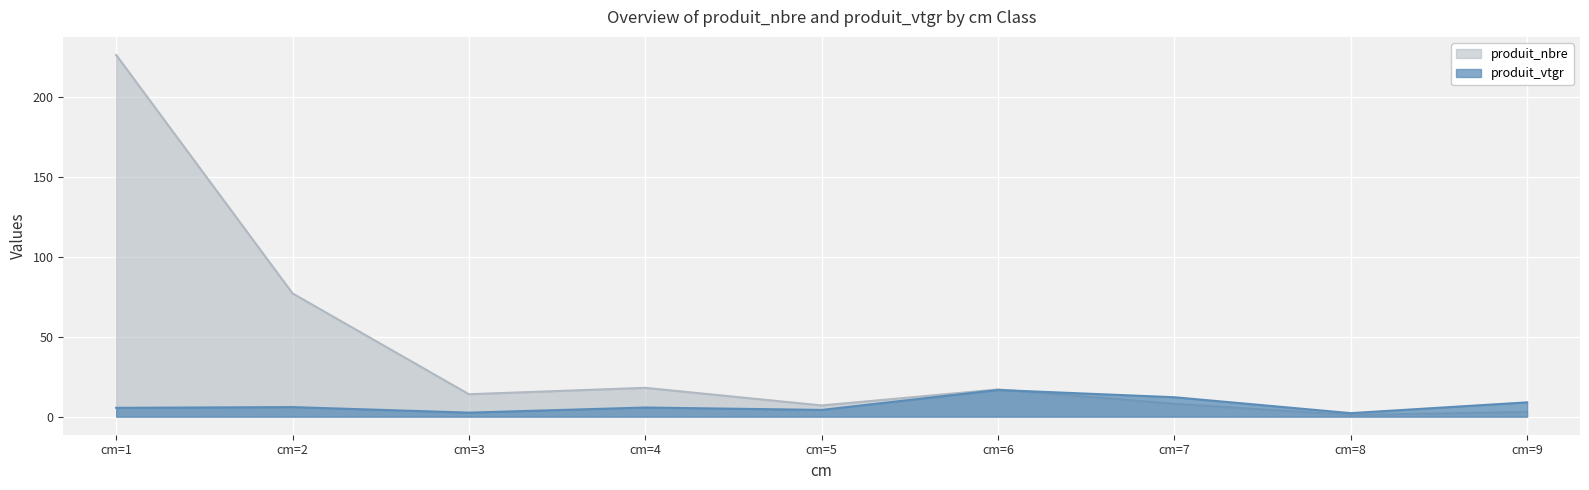

At which category does produit_nbre reach its first local peak?

cm=4